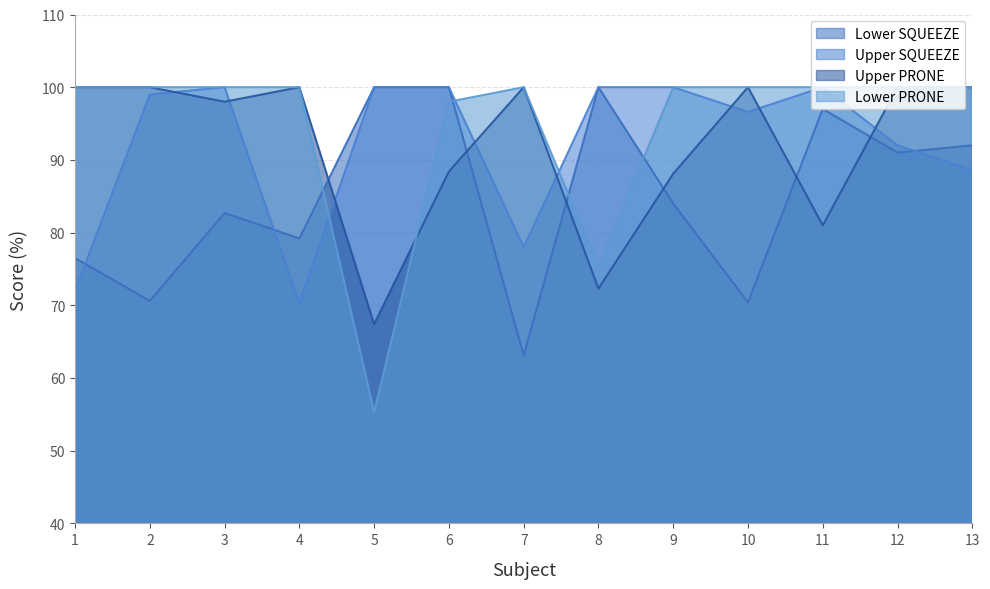

Where do Upper PRONE and Lower PRONE first cross each other?

5 and 6